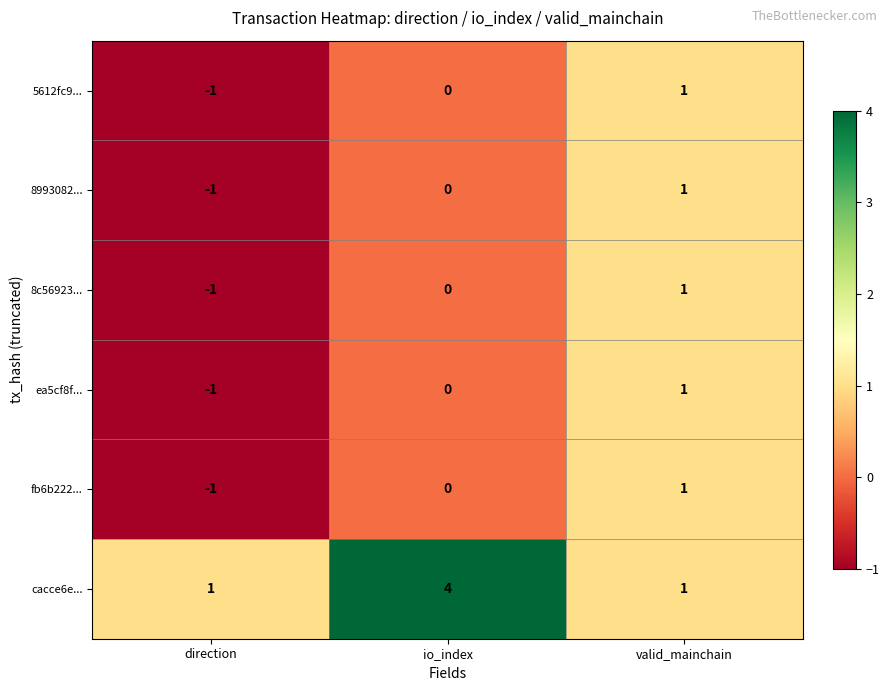

The 8993082... series shows 1 at valid_mainchain. True or false?

True